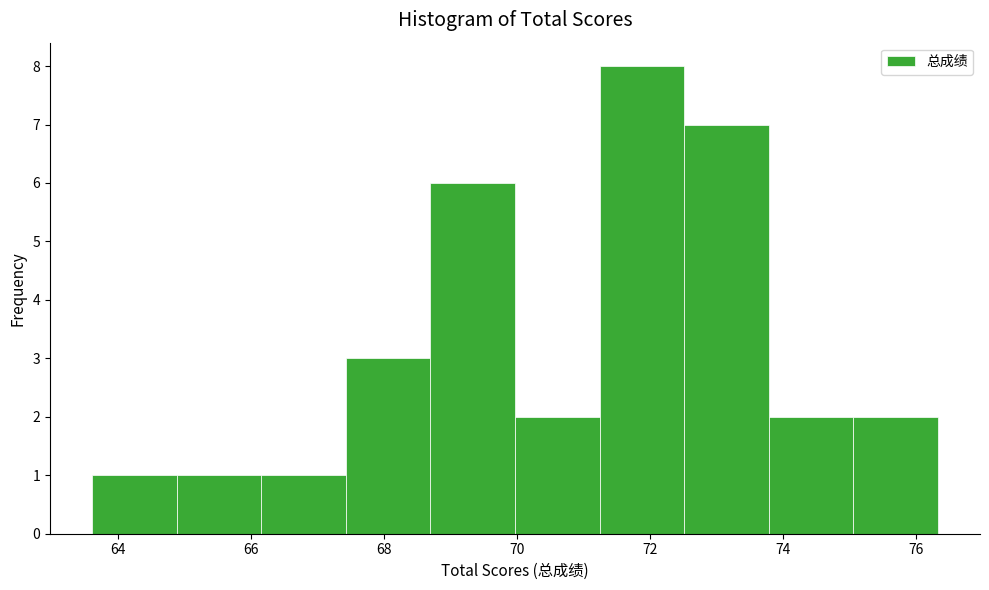

Over which range of the x-axis is the bar tallest?

71.2 to 72.6